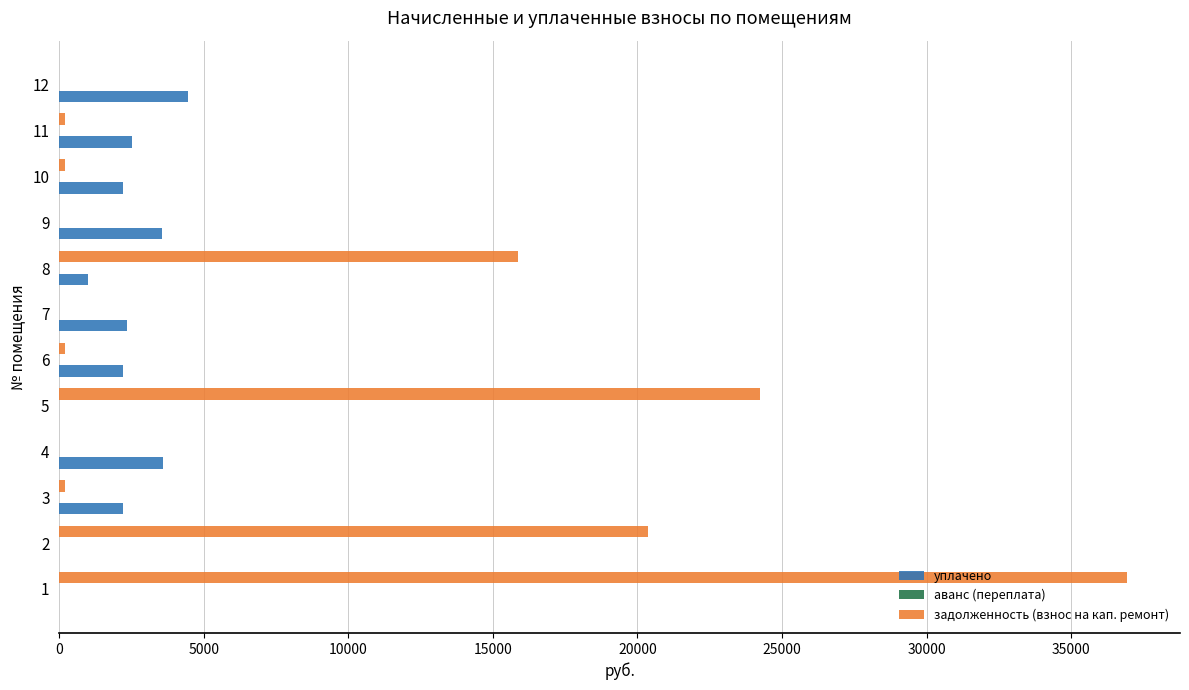

What is the sum of all задолженность (взнос на кап. ремонт) values?

98140.5